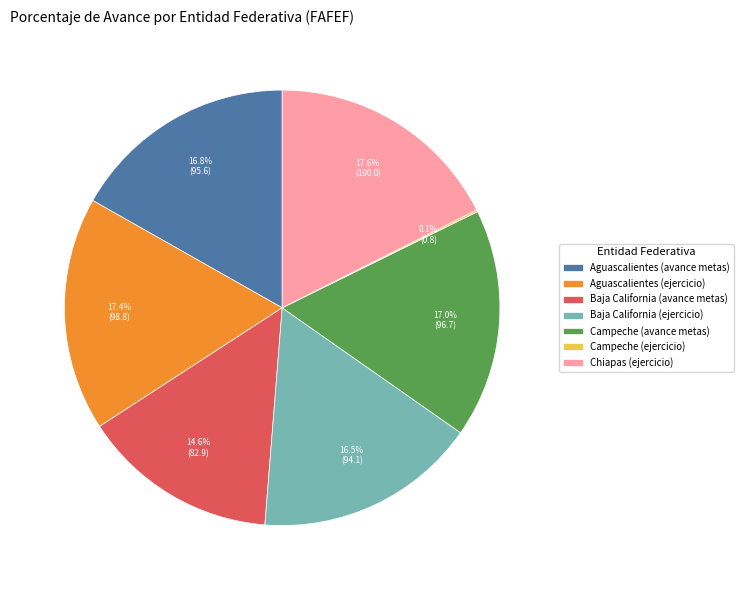

What percentage is NOT represented by Baja California (avance metas)?

85.4%